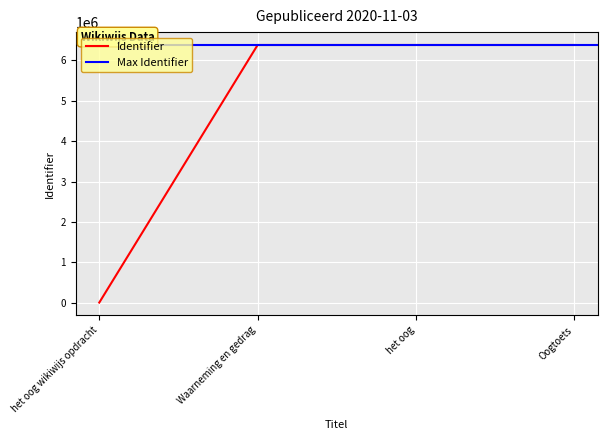

Reading left to right, list all the values displayed in this chart.

het oog wikiwijs opdracht=0	Waarneming en gedrag=6383532	het oog=6383539	Oogtoets=6383598